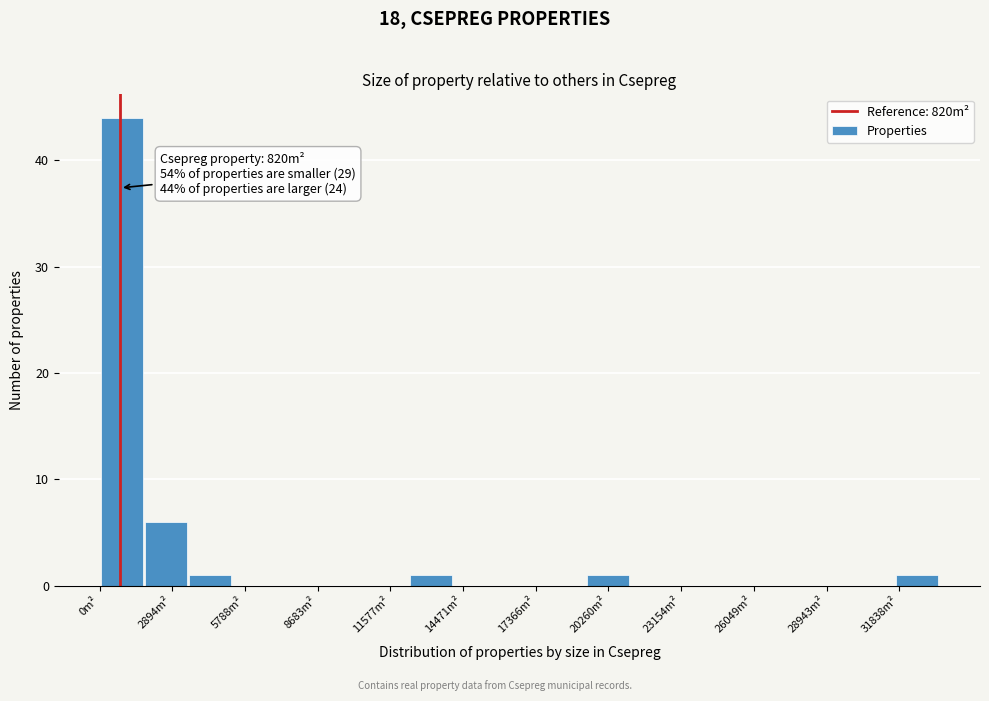

Around what value on the x-axis is the tallest bar? Give the approximate position of its centre, as read against the axis.

1000